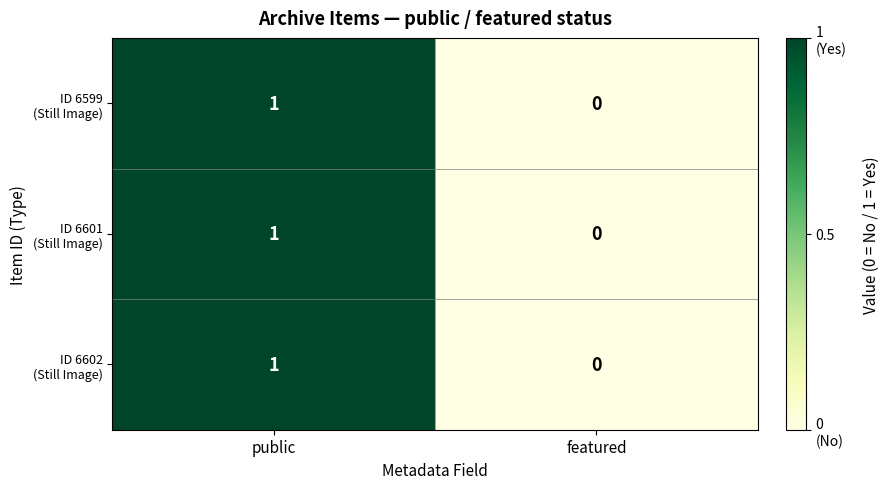

How many categories are shown in the chart?

2